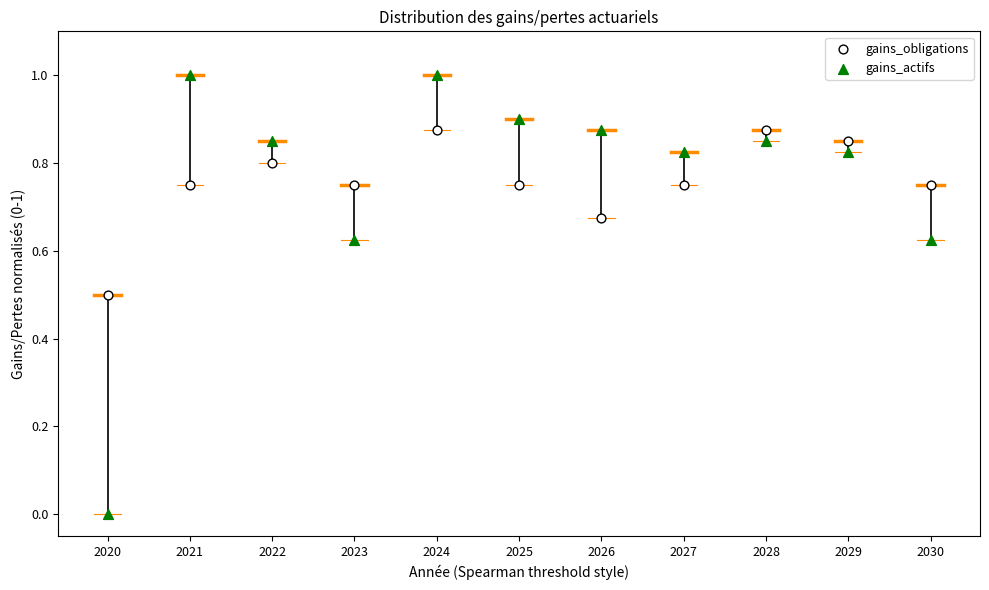

Which series has the widest spread of Y values?

gains_actifs